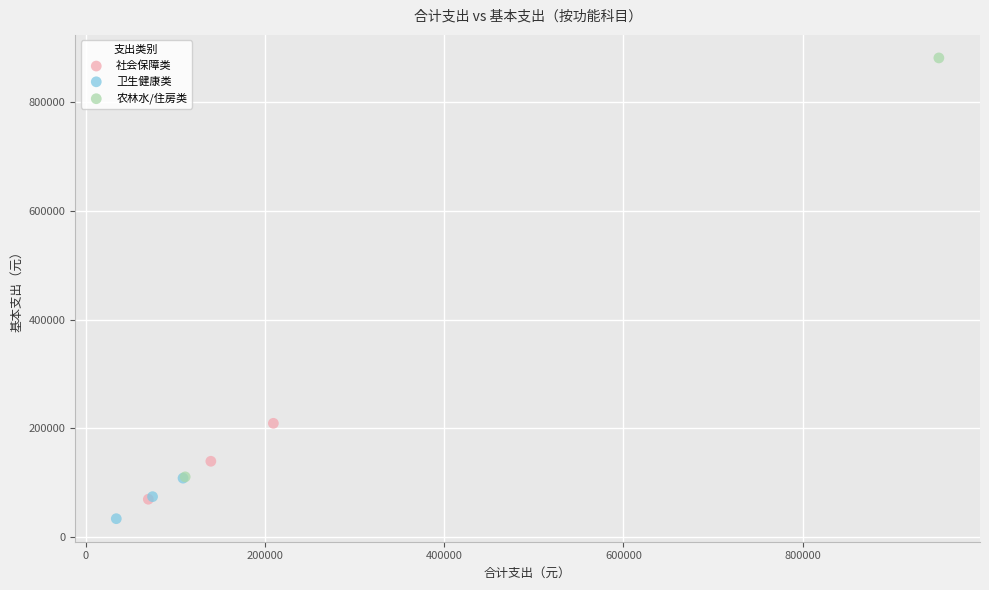

Which series contains the lowest Y value?

卫生健康类